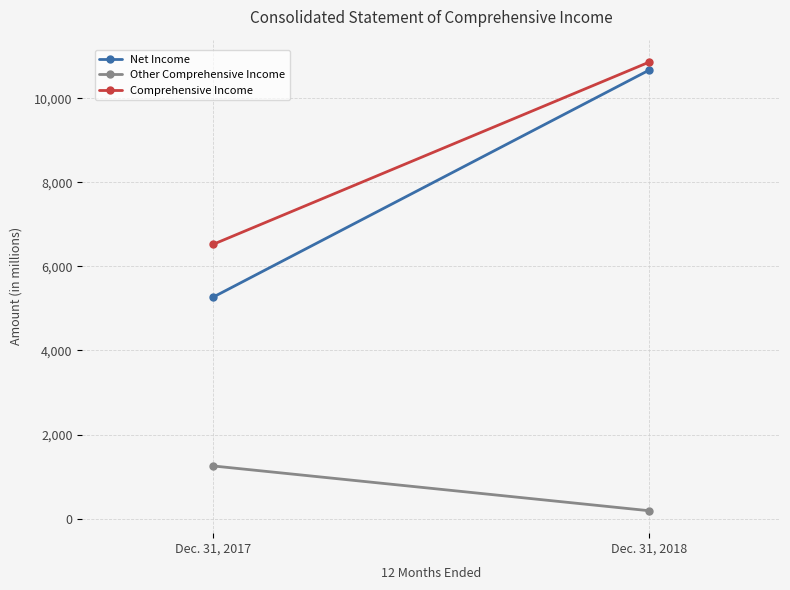

The Comprehensive Income series shows 6524 at Dec. 31, 2017. True or false?

True